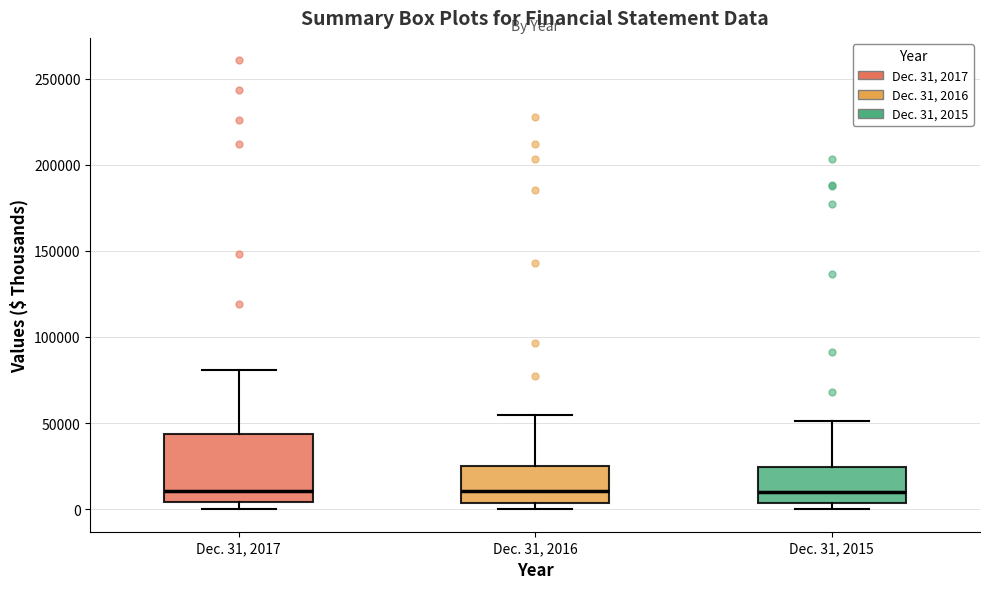

Reading left to right, transcribe this box plot: for each box, give where its median line is, the range the box spans, and where its two whiskers end, as read against the y-axis. The values are not printed on the chart, so give them approximately, as read against the axis.

Dec. 31, 2017: median 10000, box 5000 to 45000, whiskers 0 to 80000
Dec. 31, 2016: median 10000, box 5000 to 25000, whiskers 0 to 55000
Dec. 31, 2015: median 10000, box 5000 to 25000, whiskers 0 to 50000